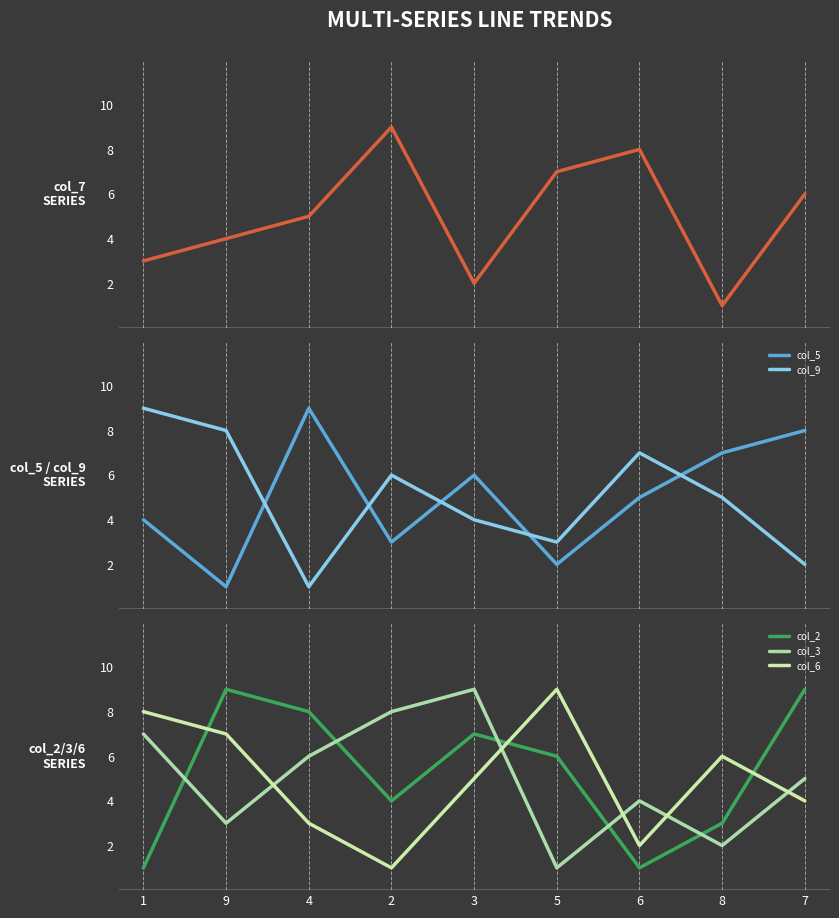

Which series has the largest total across all categories?

col_2